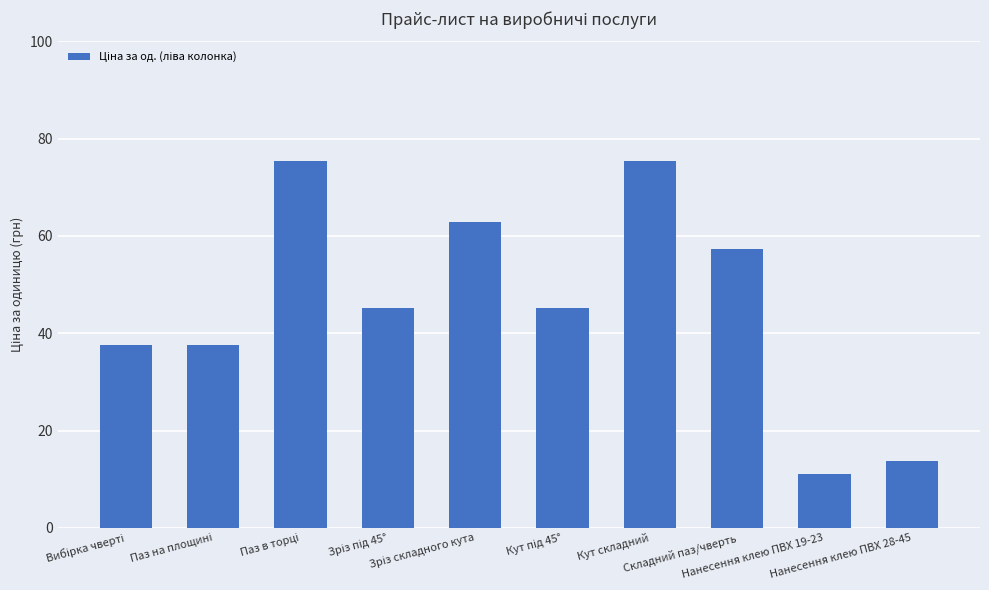

What is the difference between the maximum and minimum values?

64.3